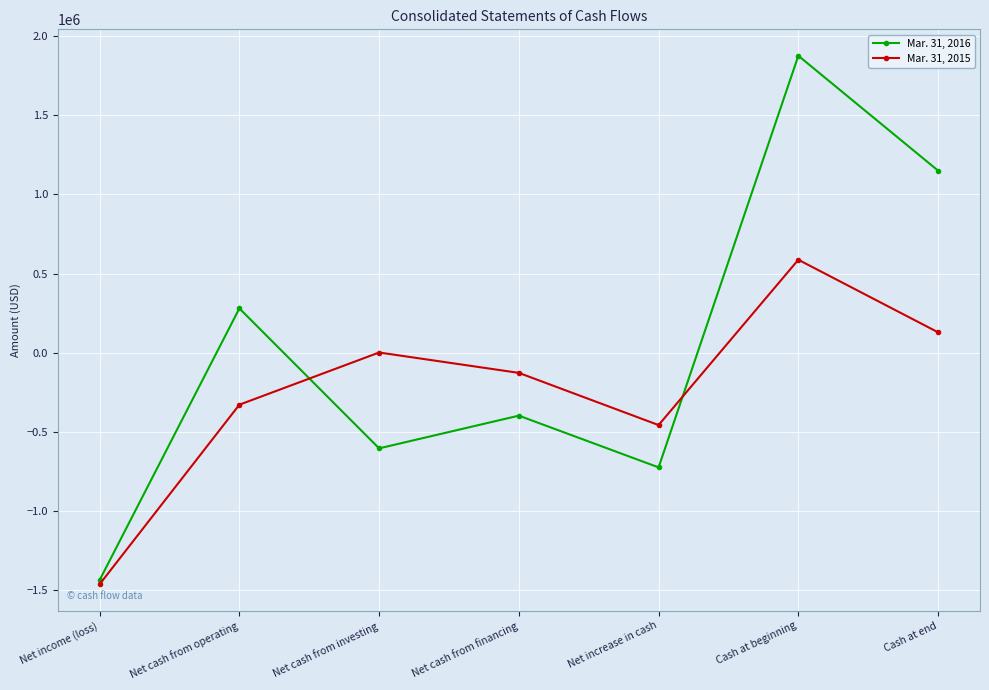

What is the difference between the Mar. 31, 2016 values at Net increase in cash and Net cash from investing?

120417